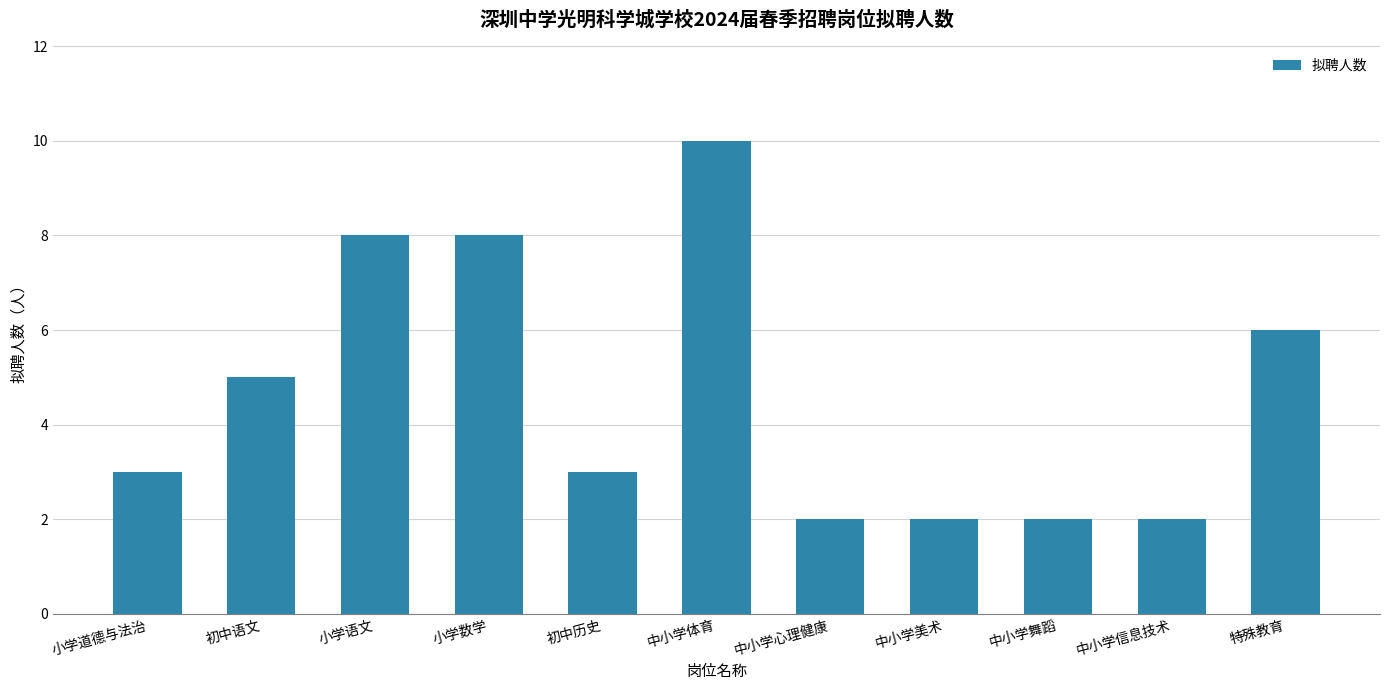

What is the difference between the maximum and minimum values?

8